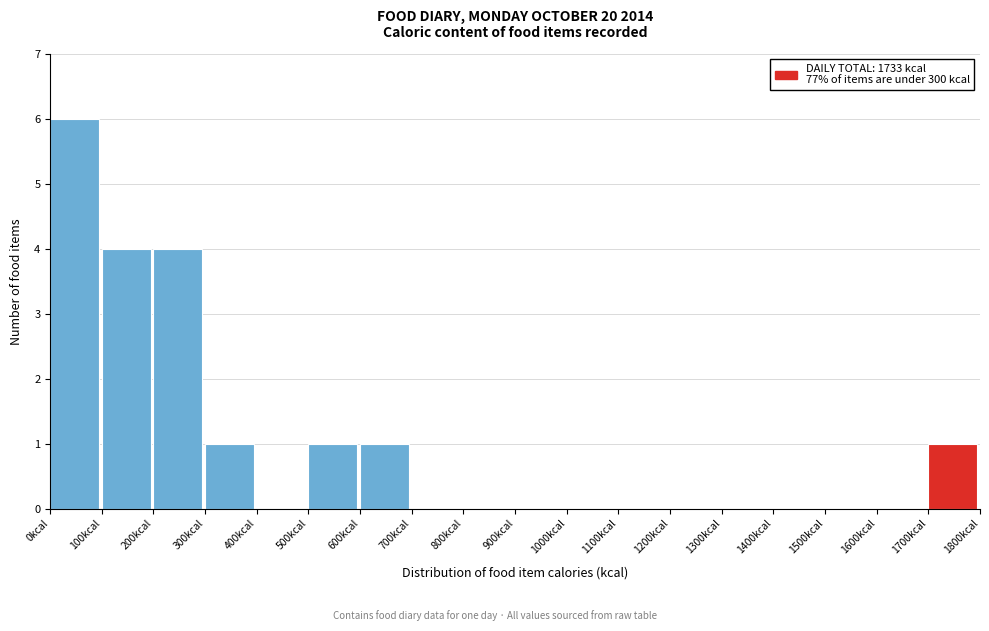

Reading left to right, list every bar in this chart as the range it spans on the x-axis followed by its height. The values are not printed on the chart, so give them approximately, as read against the axis.

0 to 100: 6
100 to 200: 4
200 to 300: 4
300 to 400: 1
400 to 500: 0
500 to 600: 1
600 to 700: 1
700 to 800: 0
800 to 900: 0
900 to 1000: 0
1000 to 1100: 0
1100 to 1200: 0
1200 to 1300: 0
1300 to 1400: 0
1400 to 1500: 0
1500 to 1600: 0
1600 to 1700: 0
1700 to 1800: 1